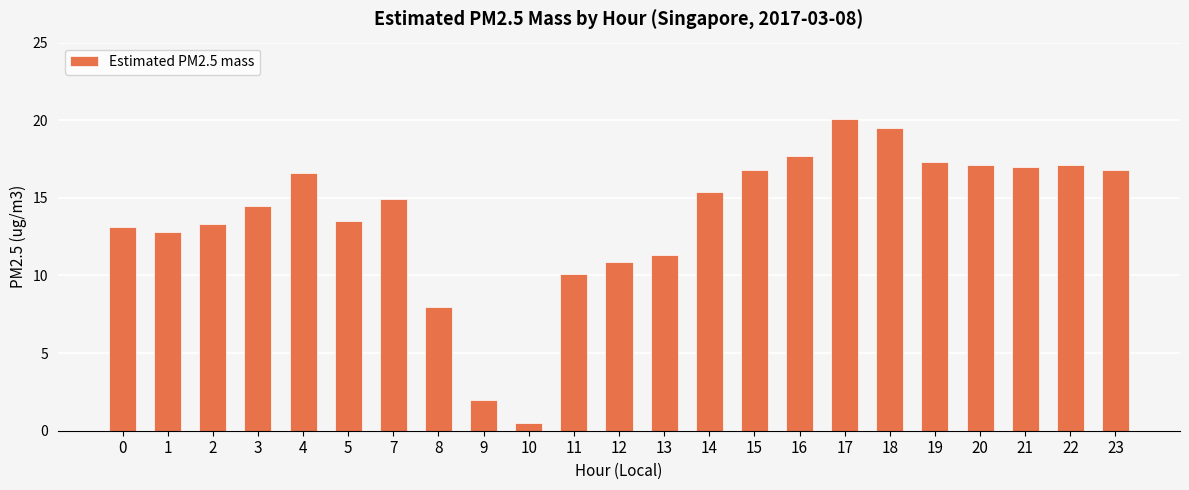

Which has a higher value, 18 or 4?

18